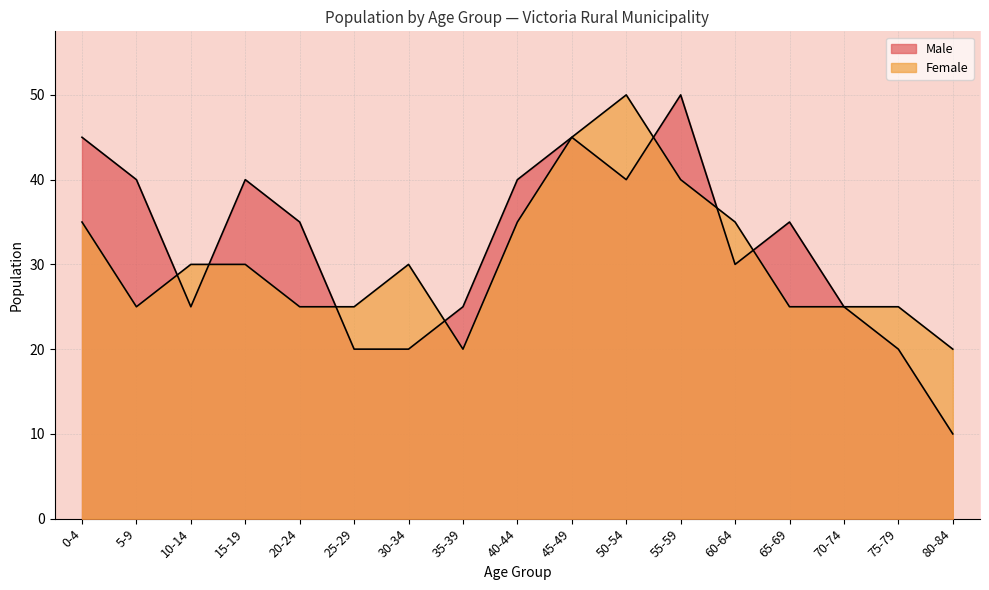

At which label does Male first exceed 35?

0-4